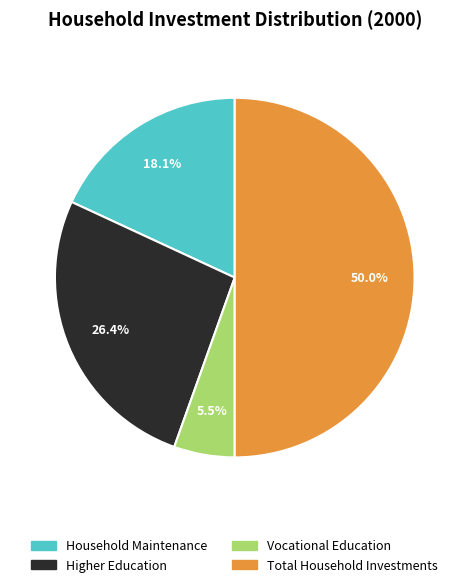

Which category has the smallest portion of the pie?

Vocational Education